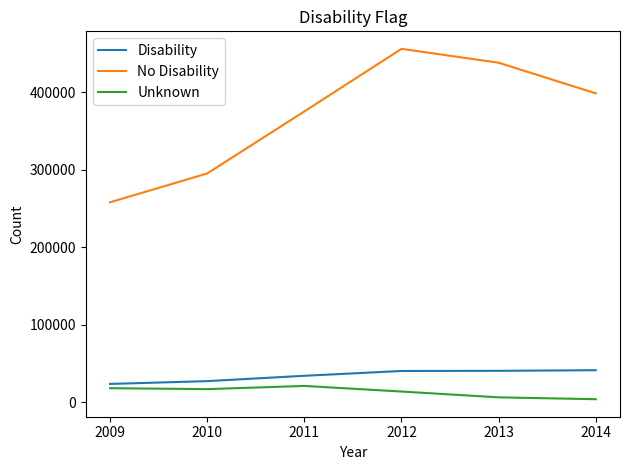

What is the sum of the Unknown values at 2011 and 2010?

37900